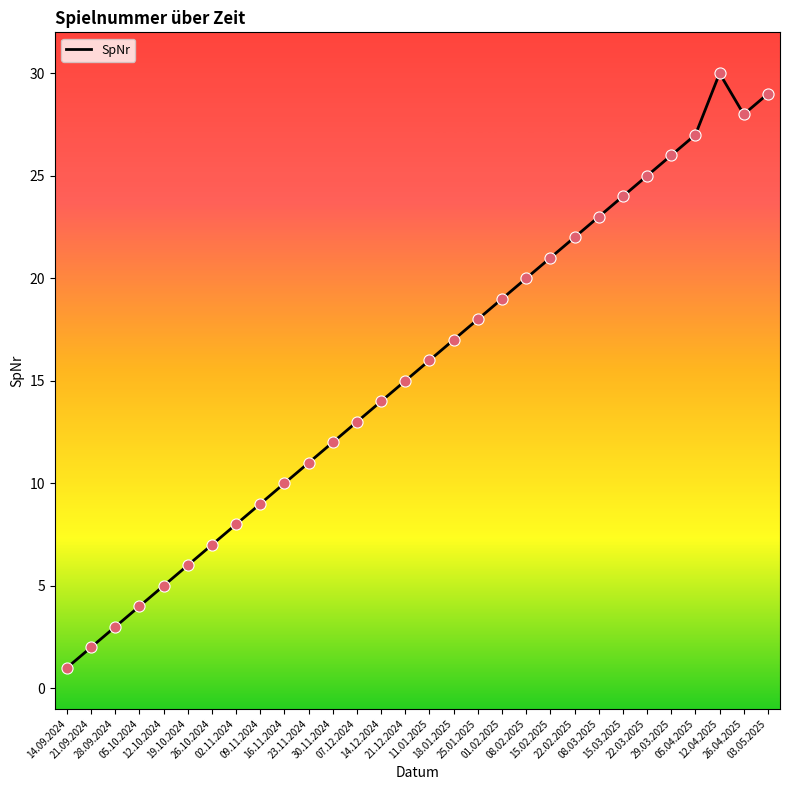

What is the change in value from 14.09.2024 to 08.02.2025?

+19